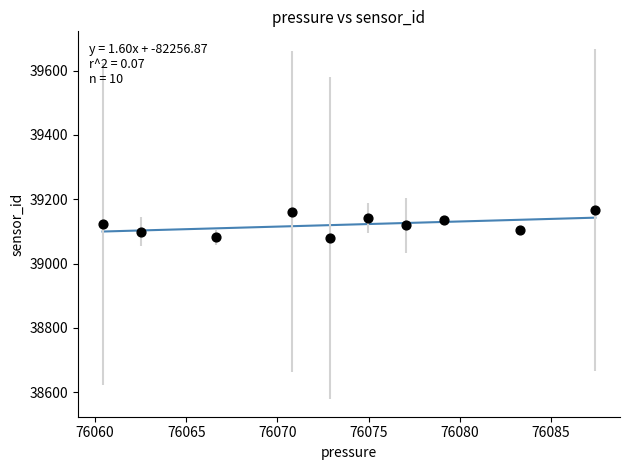

What is the range of X values (max minus min)?

27.0